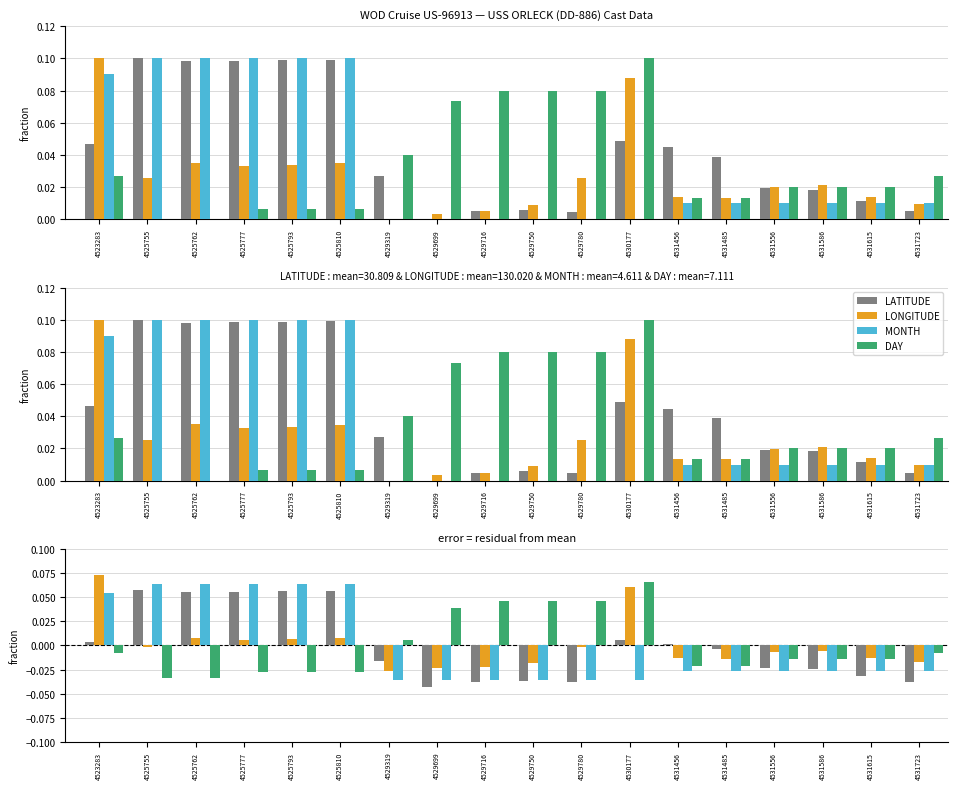

Between 4529716 and 4525810, which is larger?

4525810